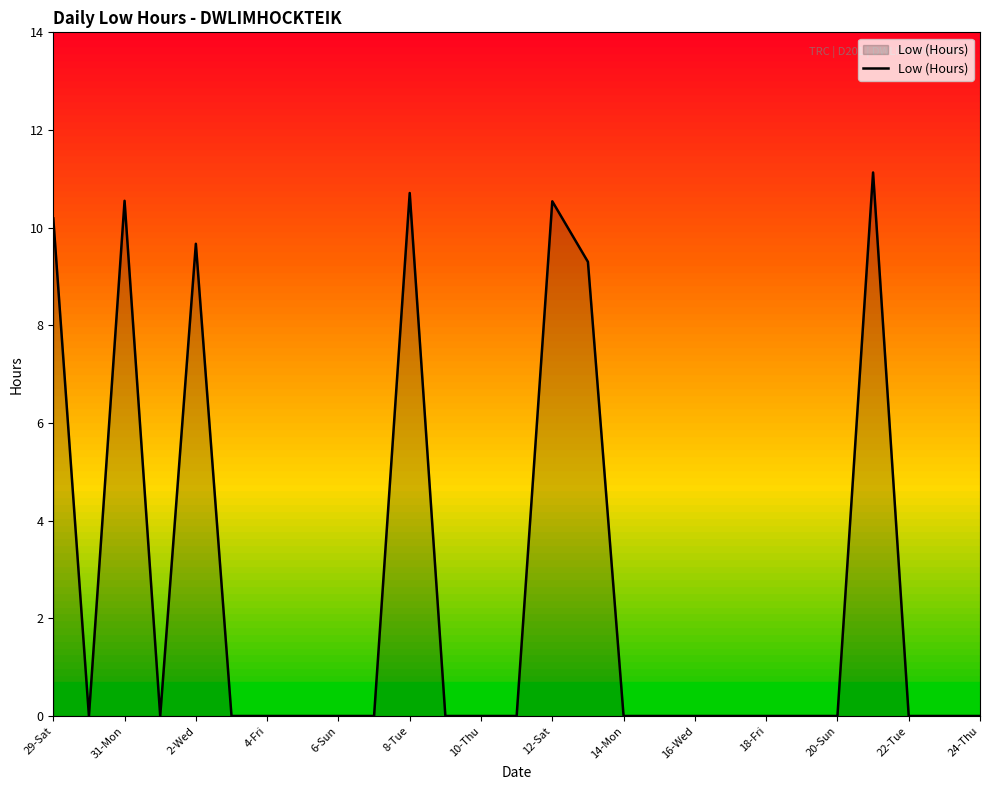

What is the maximum value shown in the chart?

11.1